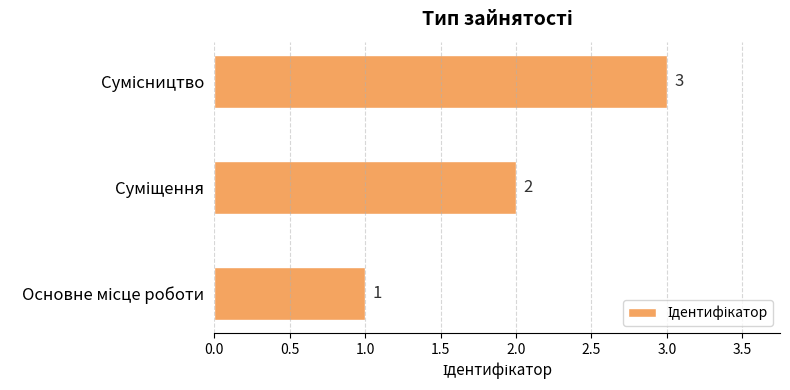

What is the sum of all values?

6